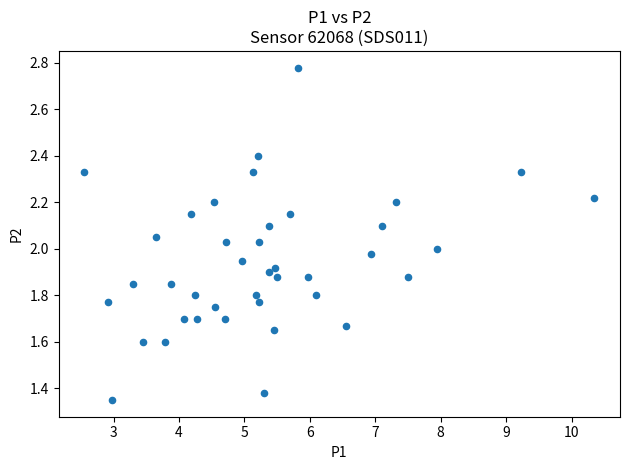

What is the range of X values (max minus min)?

7.8